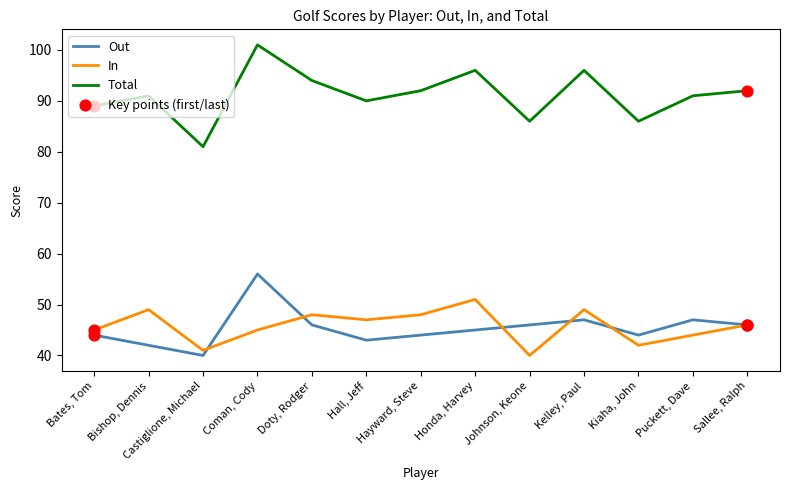

Between Coman, Cody and Hall, Jeff, which series saw the biggest shift?

Out